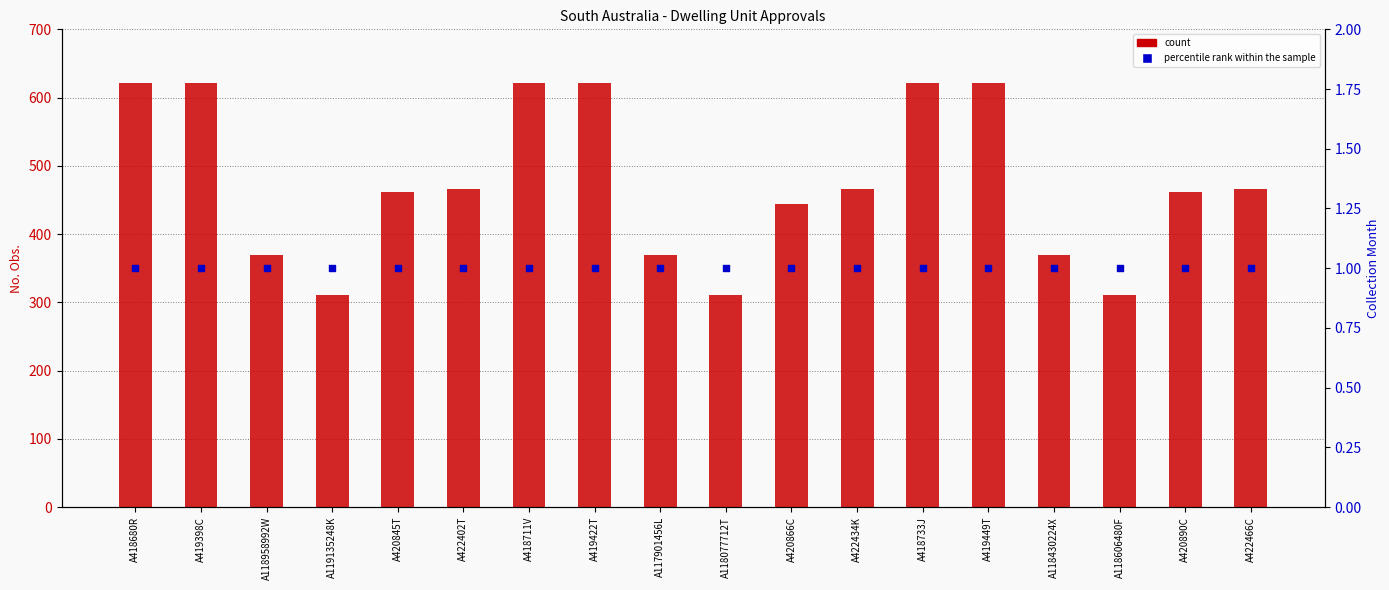

At which category is the sum across all series the highest?

A418680R